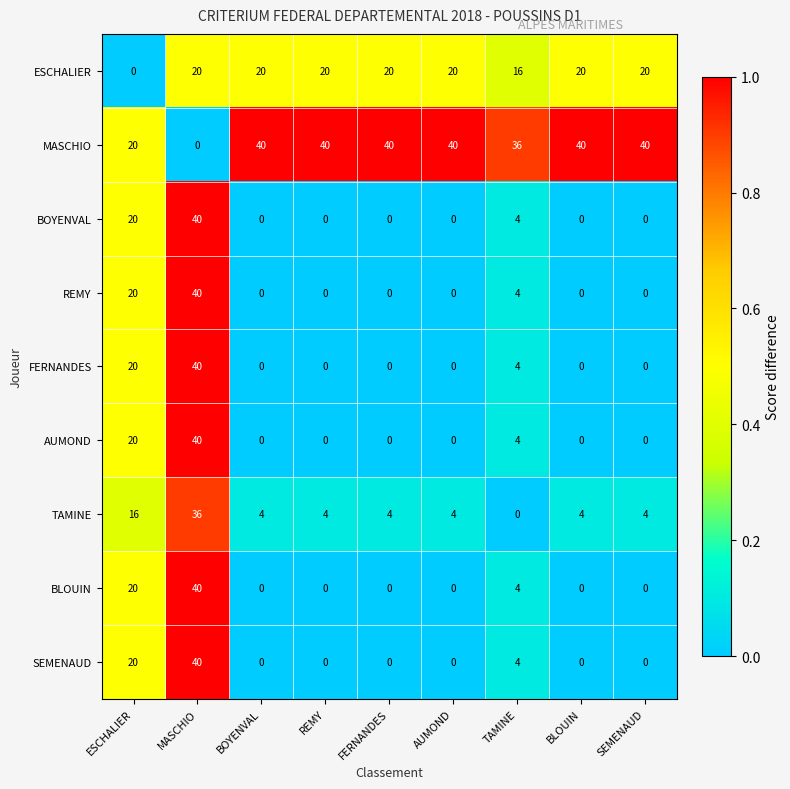

What is the difference between the highest and lowest values at FERNANDES?

40